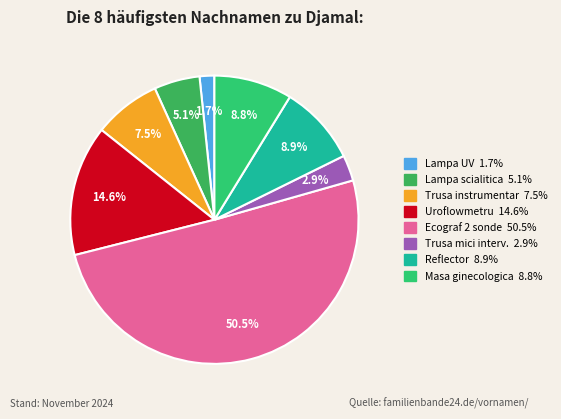

Count the number of slices in the pie.

8